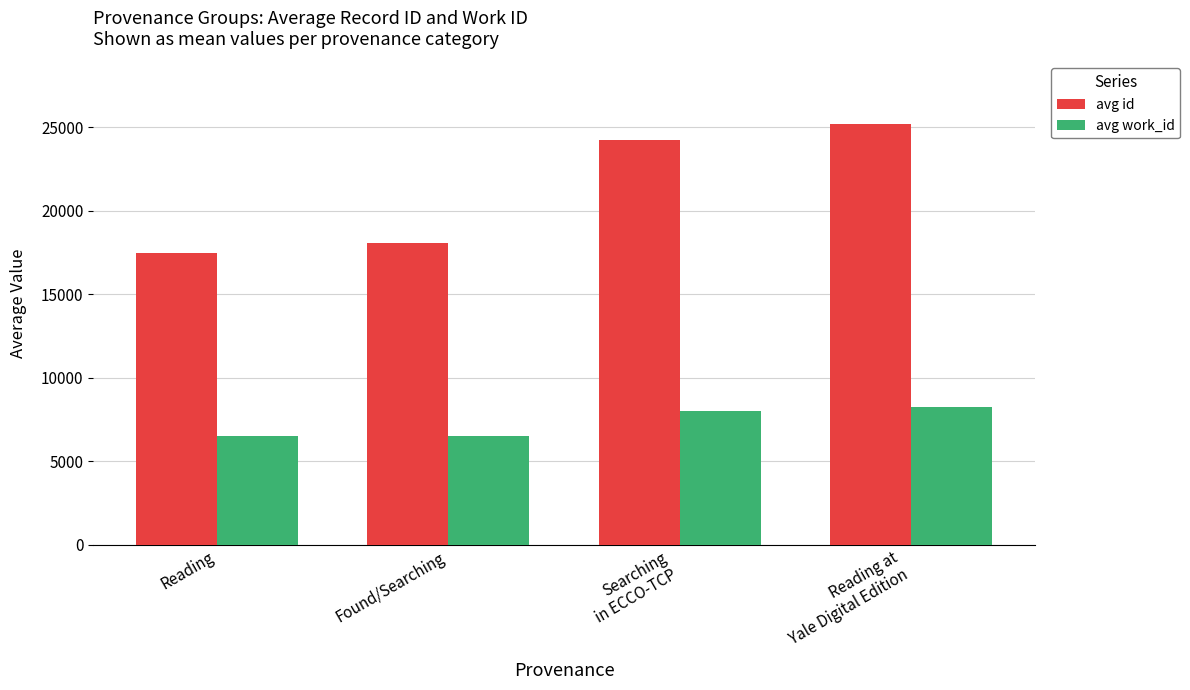

List the series in order of their peak value, highest first.

avg id, avg work_id